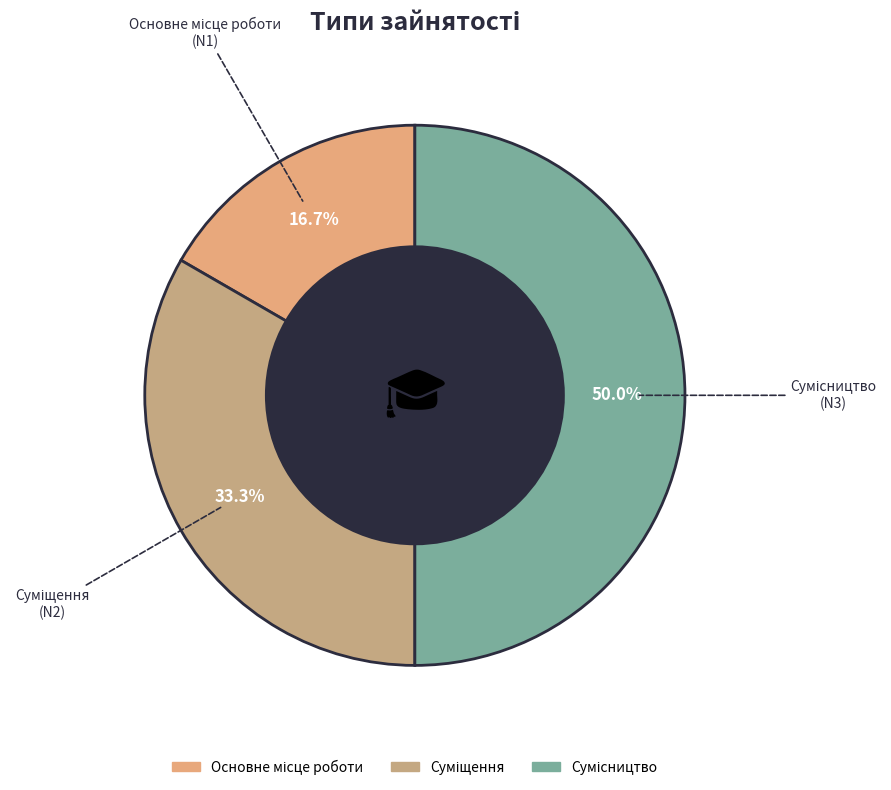

Which category has the smallest portion of the pie?

Основне місце роботи